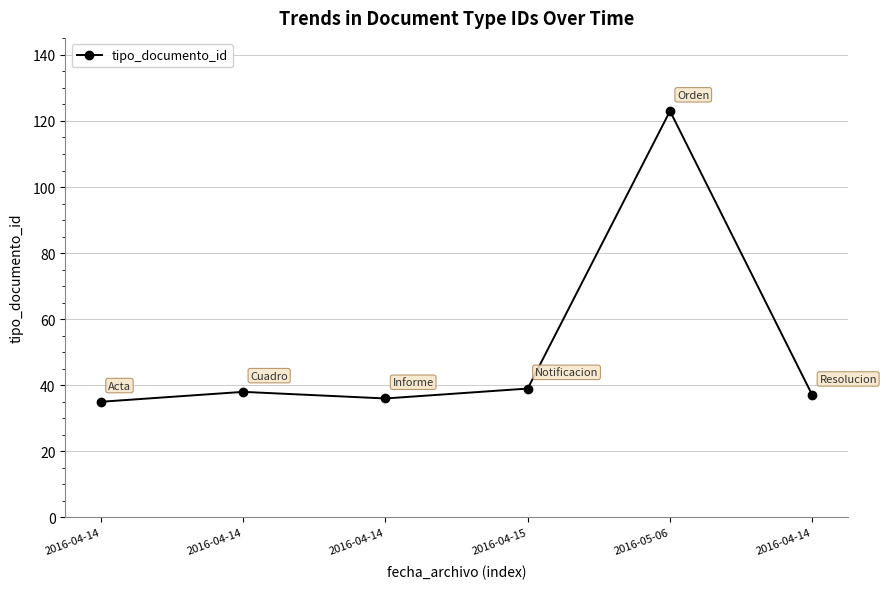

What is the approximate value at 2016-05-06?

123